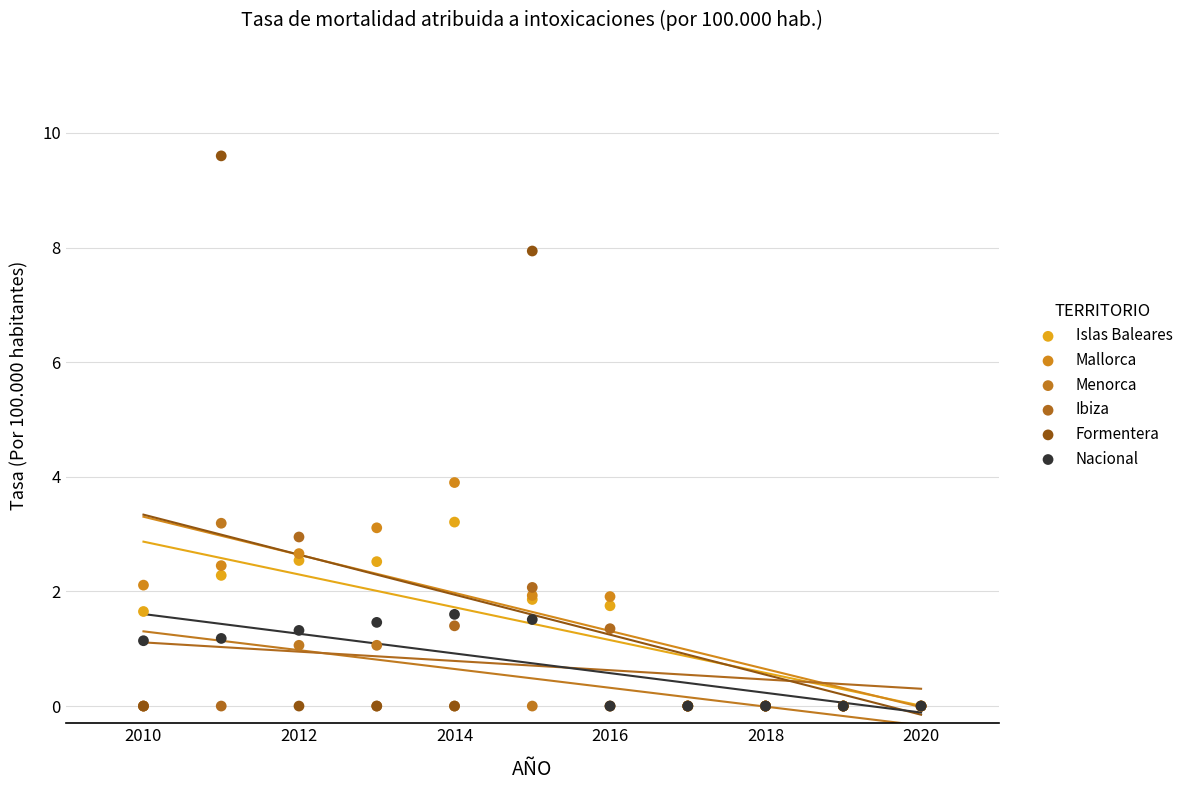

What are all the series names shown in the legend?

Islas Baleares, Mallorca, Menorca, Ibiza, Formentera, Nacional